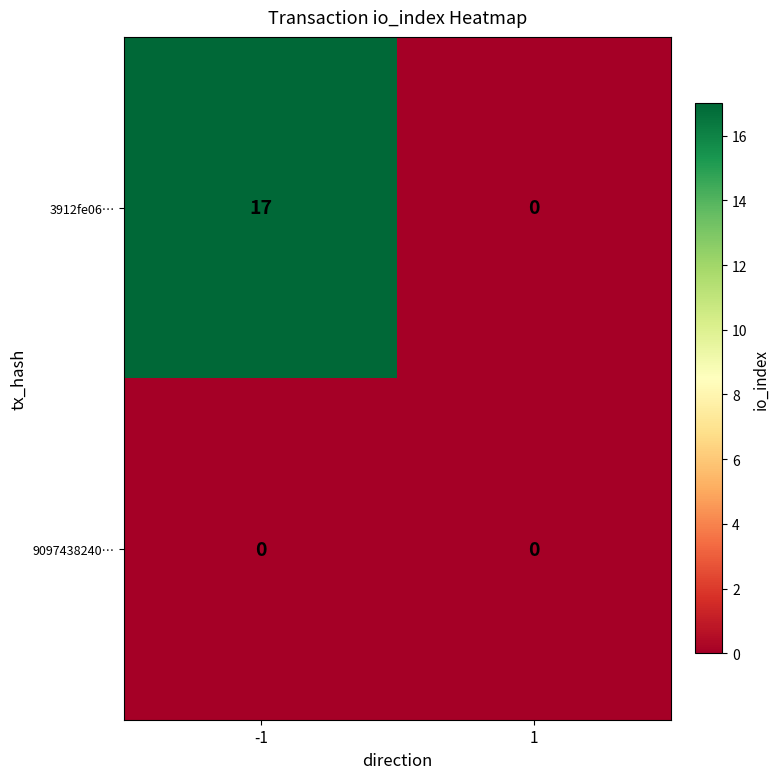

At which category is the sum across all series the highest?

-1